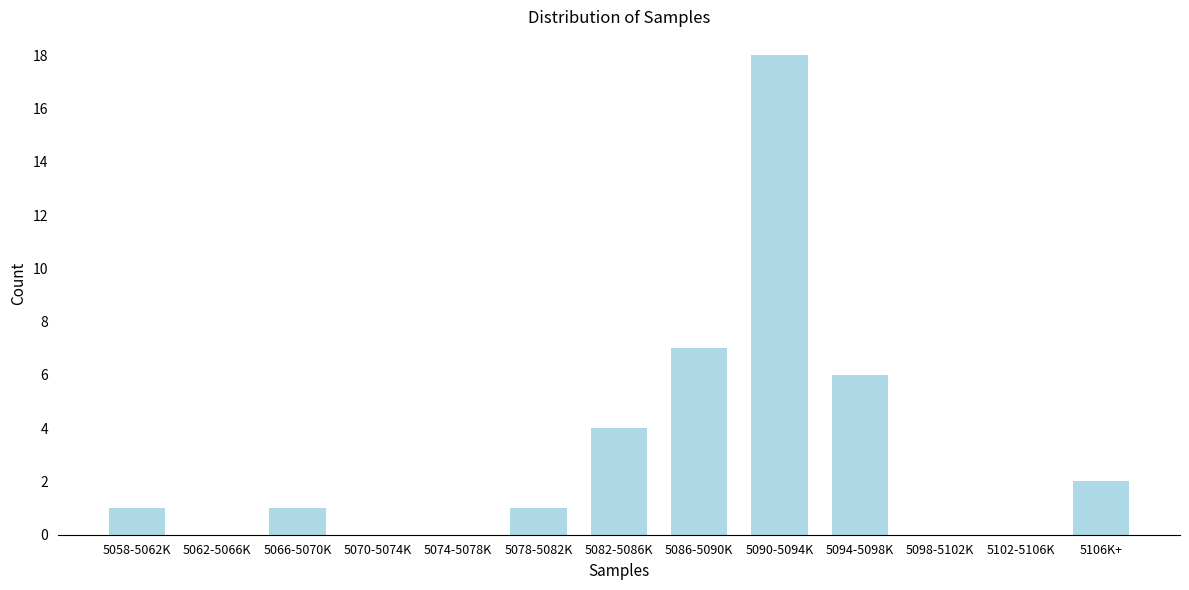

Reading left to right, list all the values displayed in this chart.

5058-5062K=1	5062-5066K=0	5066-5070K=1	5070-5074K=0	5074-5078K=0	5078-5082K=1	5082-5086K=4	5086-5090K=7	5090-5094K=18	5094-5098K=6	5098-5102K=0	5102-5106K=0	5106K+=2